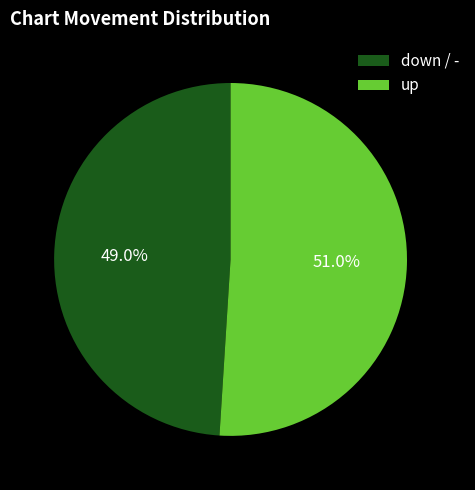

Which category accounts for the majority?

up